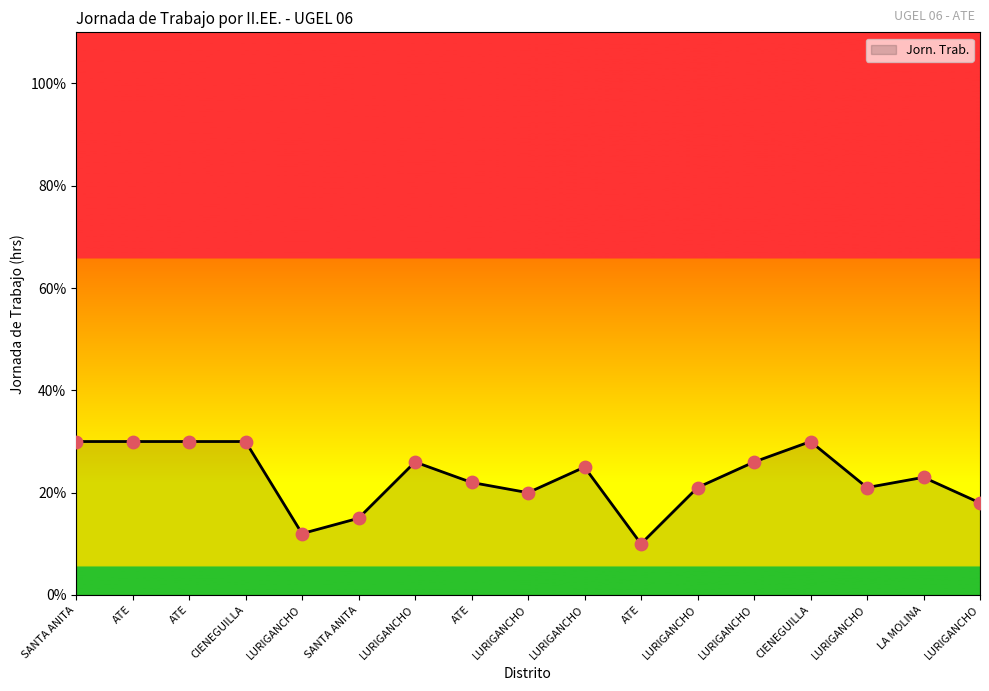

Approximately how many times larger is the value at LURIGANCHO compared to LA MOLINA?

1.1